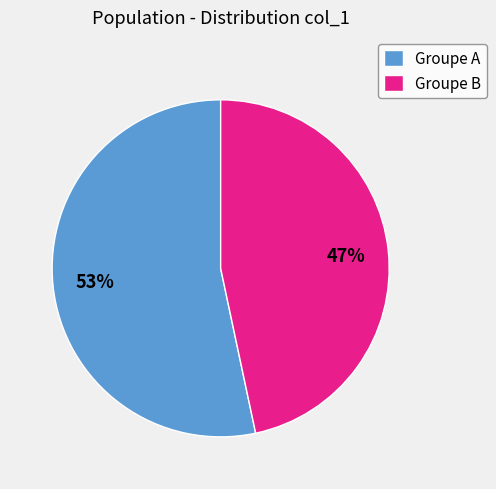

Which has a higher value, Groupe A or Groupe B?

Groupe A